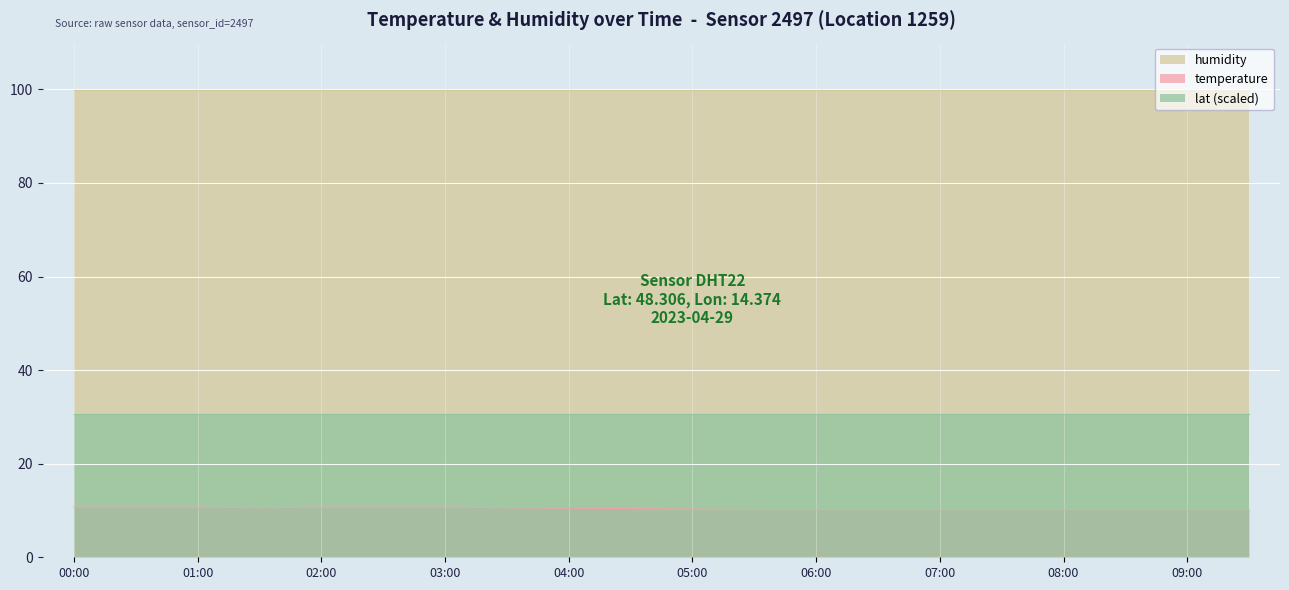

Does the chart display data point markers on the line(s)?

No